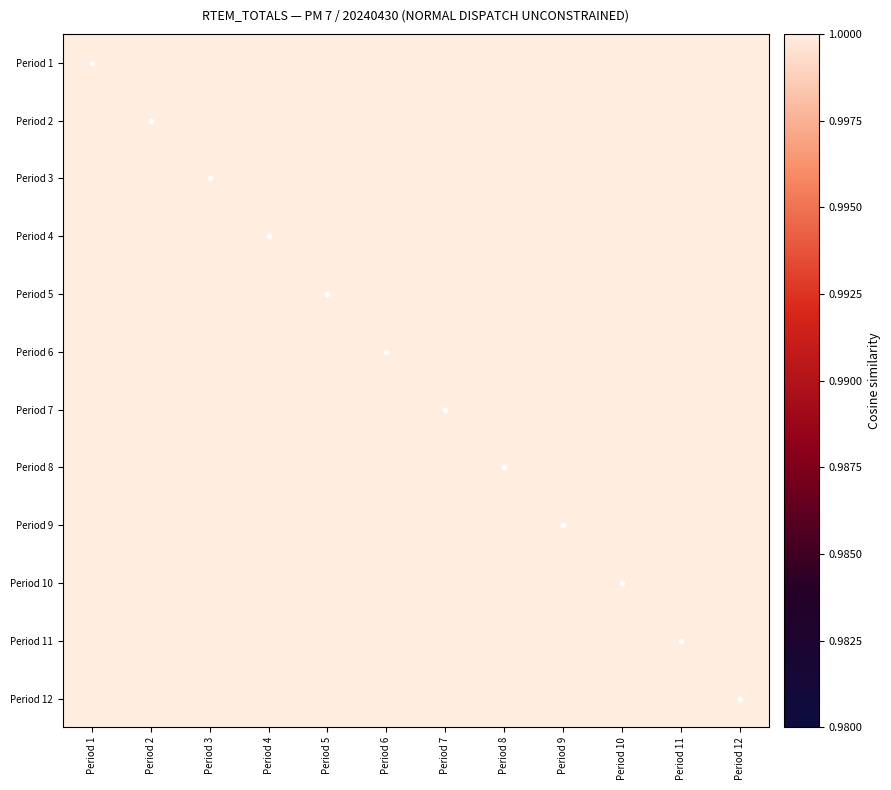

Reading right to left, transcribe all the data shown in this chart.

Period 1: Period 12=1.0	Period 11=1.0	Period 10=1.0	Period 9=1.0	Period 8=1.0	Period 7=1.0	Period 6=1.0	Period 5=1.0	Period 4=1.0	Period 3=1.0	Period 2=1.0	Period 1=1.0
Period 2: Period 12=1.0	Period 11=1.0	Period 10=1.0	Period 9=1.0	Period 8=1.0	Period 7=1.0	Period 6=1.0	Period 5=1.0	Period 4=1.0	Period 3=1.0	Period 2=1.0	Period 1=1.0
Period 3: Period 12=1.0	Period 11=1.0	Period 10=1.0	Period 9=1.0	Period 8=1.0	Period 7=1.0	Period 6=1.0	Period 5=1.0	Period 4=1.0	Period 3=1.0	Period 2=1.0	Period 1=1.0
Period 4: Period 12=1.0	Period 11=1.0	Period 10=1.0	Period 9=1.0	Period 8=1.0	Period 7=1.0	Period 6=1.0	Period 5=1.0	Period 4=1.0	Period 3=1.0	Period 2=1.0	Period 1=1.0
Period 5: Period 12=1.0	Period 11=1.0	Period 10=1.0	Period 9=1.0	Period 8=1.0	Period 7=1.0	Period 6=1.0	Period 5=1.0	Period 4=1.0	Period 3=1.0	Period 2=1.0	Period 1=1.0
Period 6: Period 12=1.0	Period 11=1.0	Period 10=1.0	Period 9=1.0	Period 8=1.0	Period 7=1.0	Period 6=1.0	Period 5=1.0	Period 4=1.0	Period 3=1.0	Period 2=1.0	Period 1=1.0
Period 7: Period 12=1.0	Period 11=1.0	Period 10=1.0	Period 9=1.0	Period 8=1.0	Period 7=1.0	Period 6=1.0	Period 5=1.0	Period 4=1.0	Period 3=1.0	Period 2=1.0	Period 1=1.0
Period 8: Period 12=1.0	Period 11=1.0	Period 10=1.0	Period 9=1.0	Period 8=1.0	Period 7=1.0	Period 6=1.0	Period 5=1.0	Period 4=1.0	Period 3=1.0	Period 2=1.0	Period 1=1.0
Period 9: Period 12=1.0	Period 11=1.0	Period 10=1.0	Period 9=1.0	Period 8=1.0	Period 7=1.0	Period 6=1.0	Period 5=1.0	Period 4=1.0	Period 3=1.0	Period 2=1.0	Period 1=1.0
Period 10: Period 12=1.0	Period 11=1.0	Period 10=1.0	Period 9=1.0	Period 8=1.0	Period 7=1.0	Period 6=1.0	Period 5=1.0	Period 4=1.0	Period 3=1.0	Period 2=1.0	Period 1=1.0
Period 11: Period 12=1.0	Period 11=1.0	Period 10=1.0	Period 9=1.0	Period 8=1.0	Period 7=1.0	Period 6=1.0	Period 5=1.0	Period 4=1.0	Period 3=1.0	Period 2=1.0	Period 1=1.0
Period 12: Period 12=1.0	Period 11=1.0	Period 10=1.0	Period 9=1.0	Period 8=1.0	Period 7=1.0	Period 6=1.0	Period 5=1.0	Period 4=1.0	Period 3=1.0	Period 2=1.0	Period 1=1.0